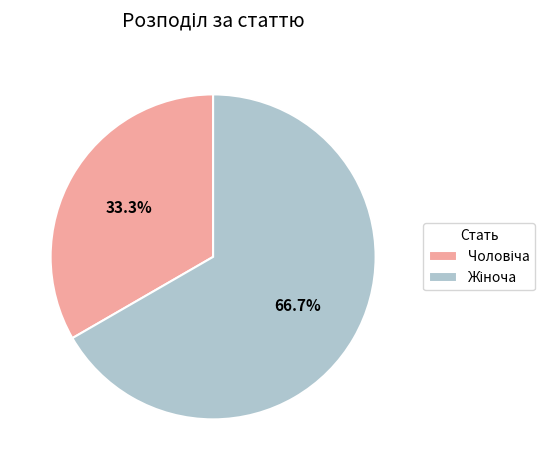

To the nearest percent, what is the average slice percentage?

50%